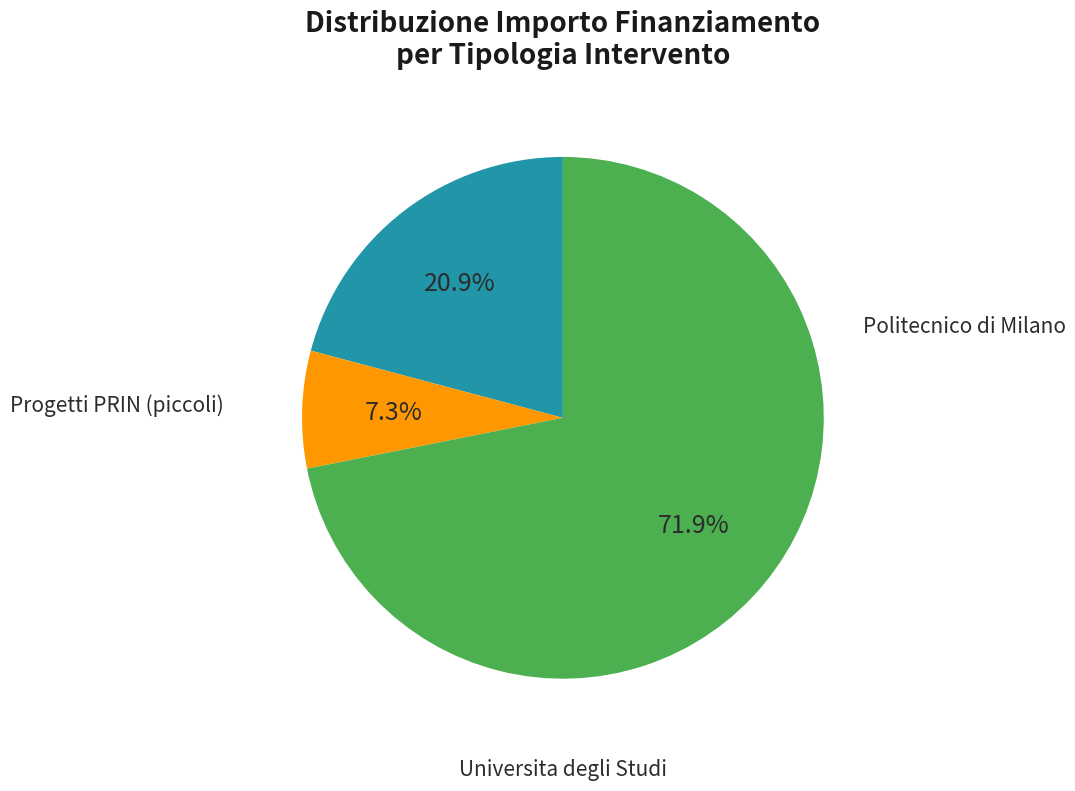

Does any single category account for the majority?

Yes